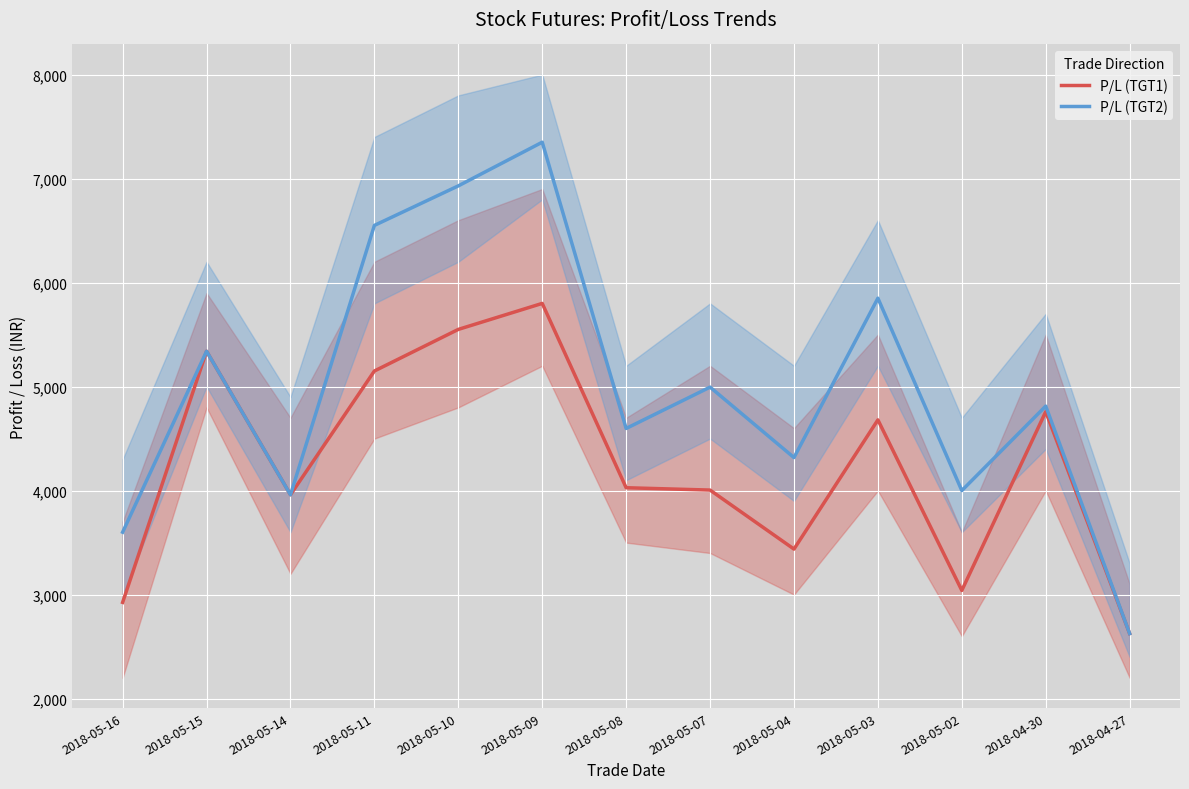

What is the sum of the P/L (TGT1) values at 2018-05-04 and 2018-05-09?

9237.5